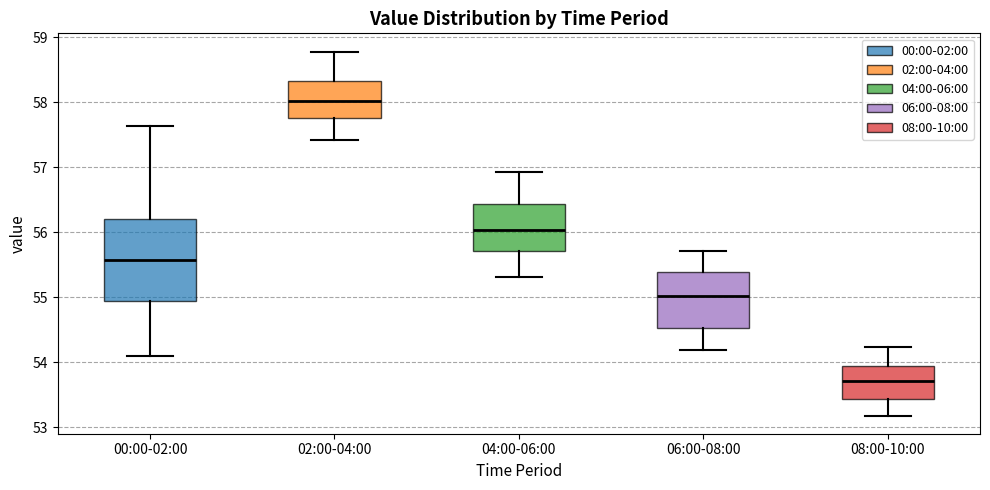

Where does the upper whisker of the box for 06:00-08:00 end on the y-axis? The values are not printed on the chart, so give them approximately, as read against the axis.

55.7